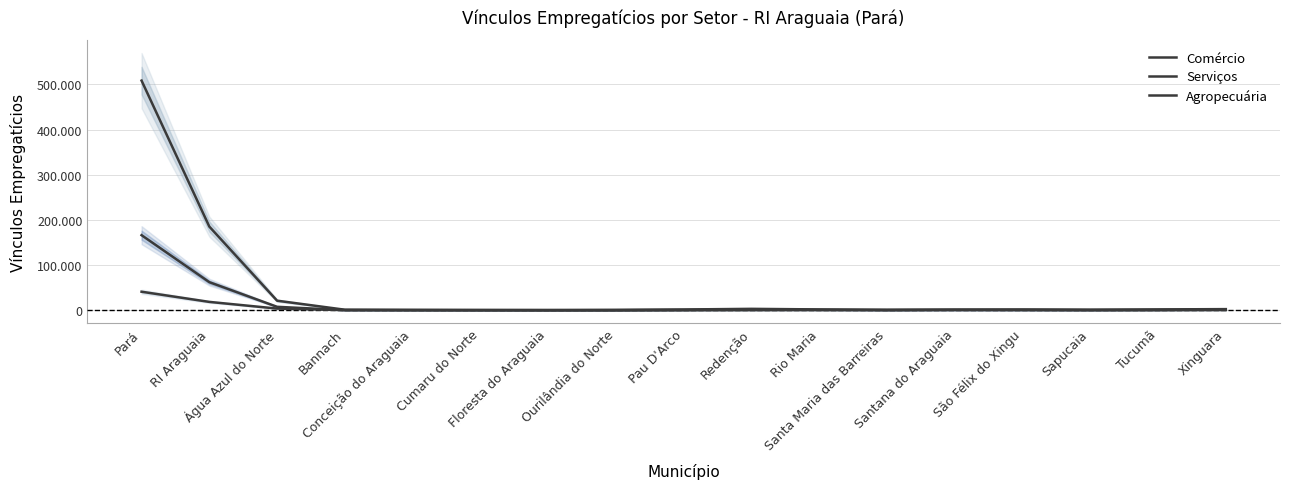

True or false: Agropecuária has more than 2 points higher than both neighbors.

False